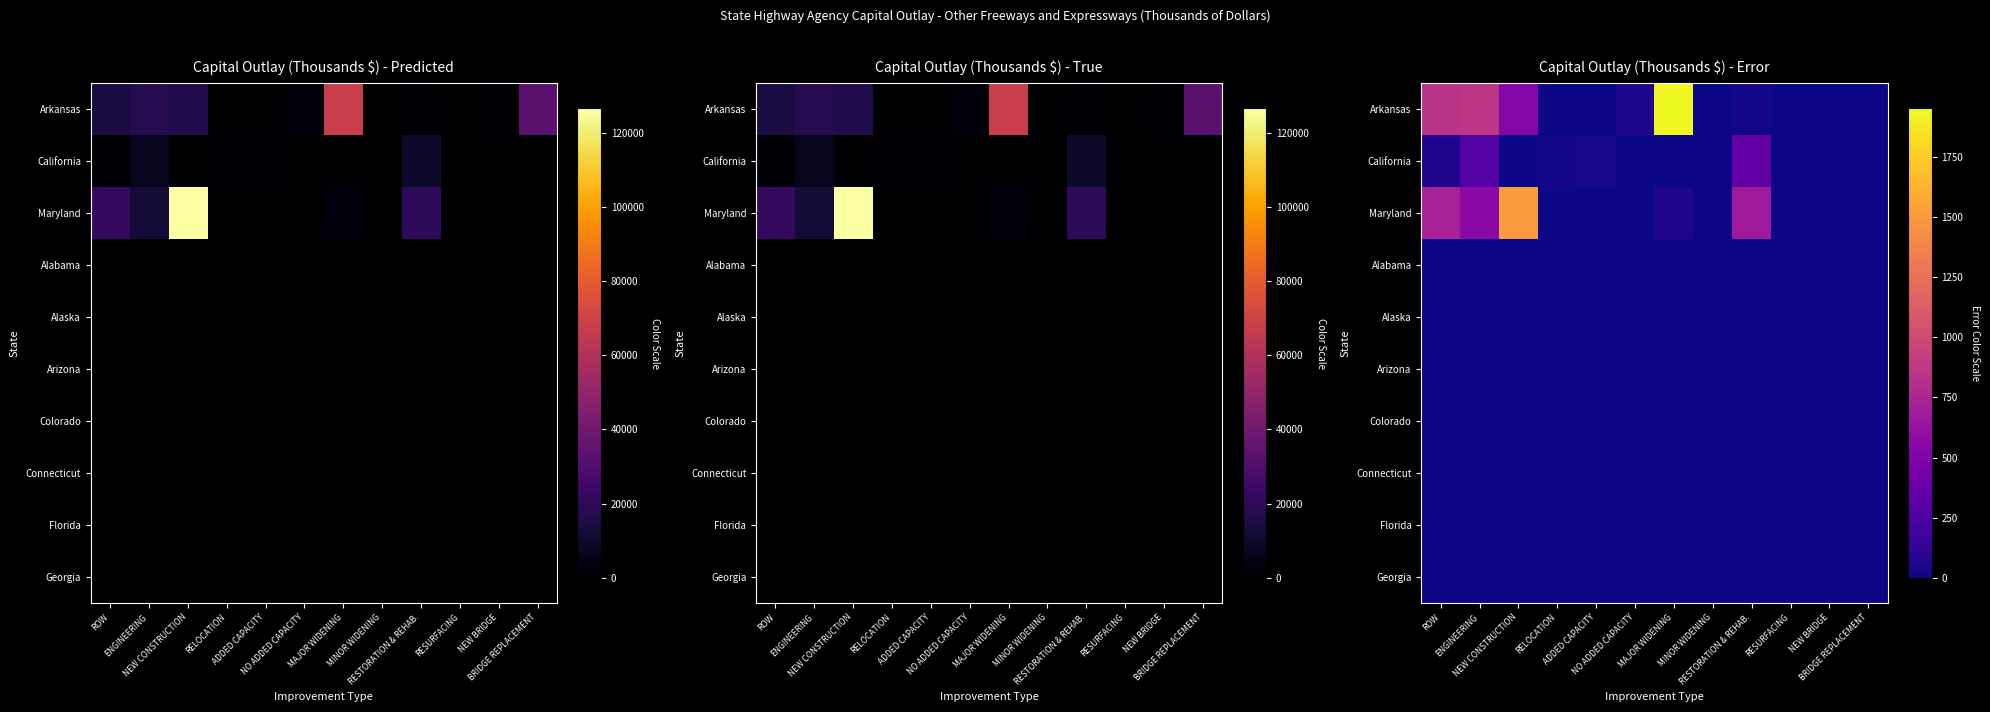

What is the maximum value shown in the chart?

1952.5